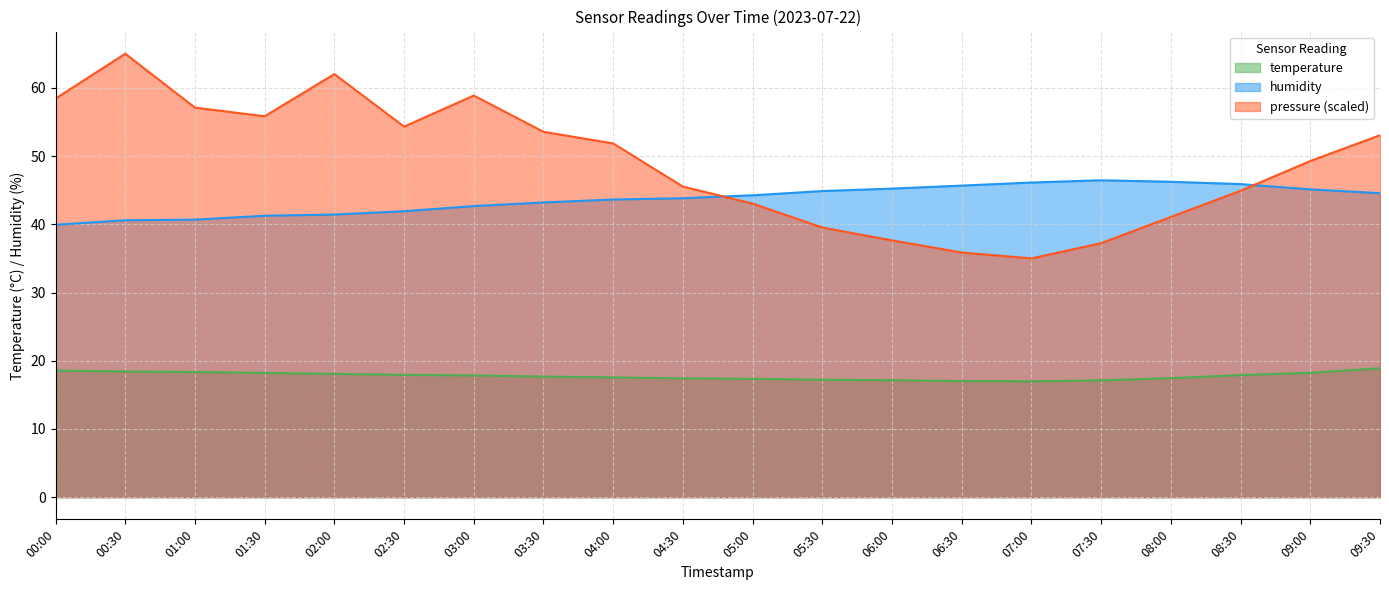

What is the sum of all temperature values?

355.3